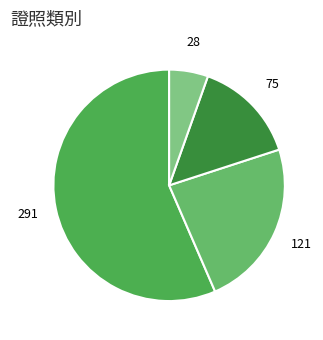

Count the number of slices in the pie.

4